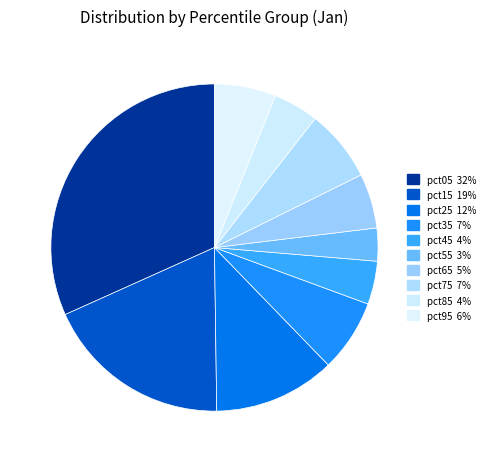

How many slices are in this pie chart?

10